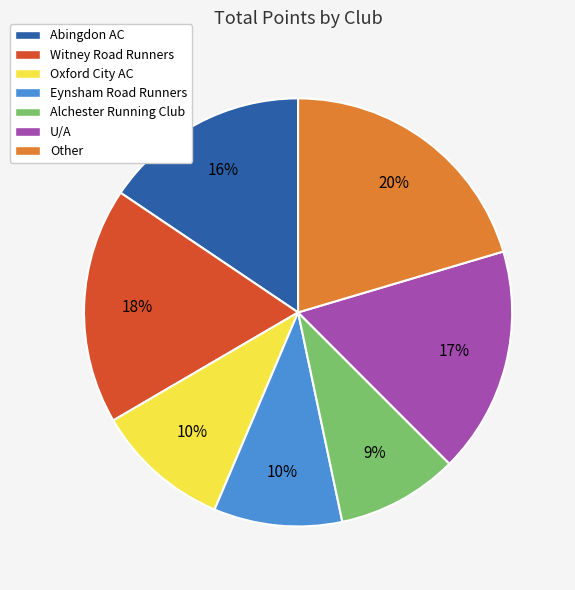

What is the smallest slice in the pie chart?

Alchester Running Club